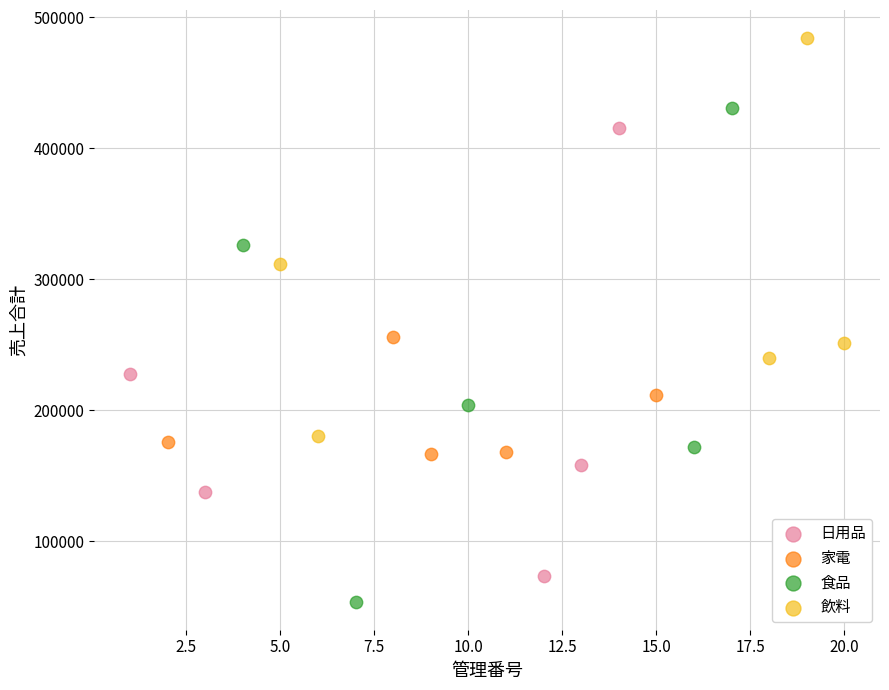

Which series reaches the maximum Y coordinate?

飲料